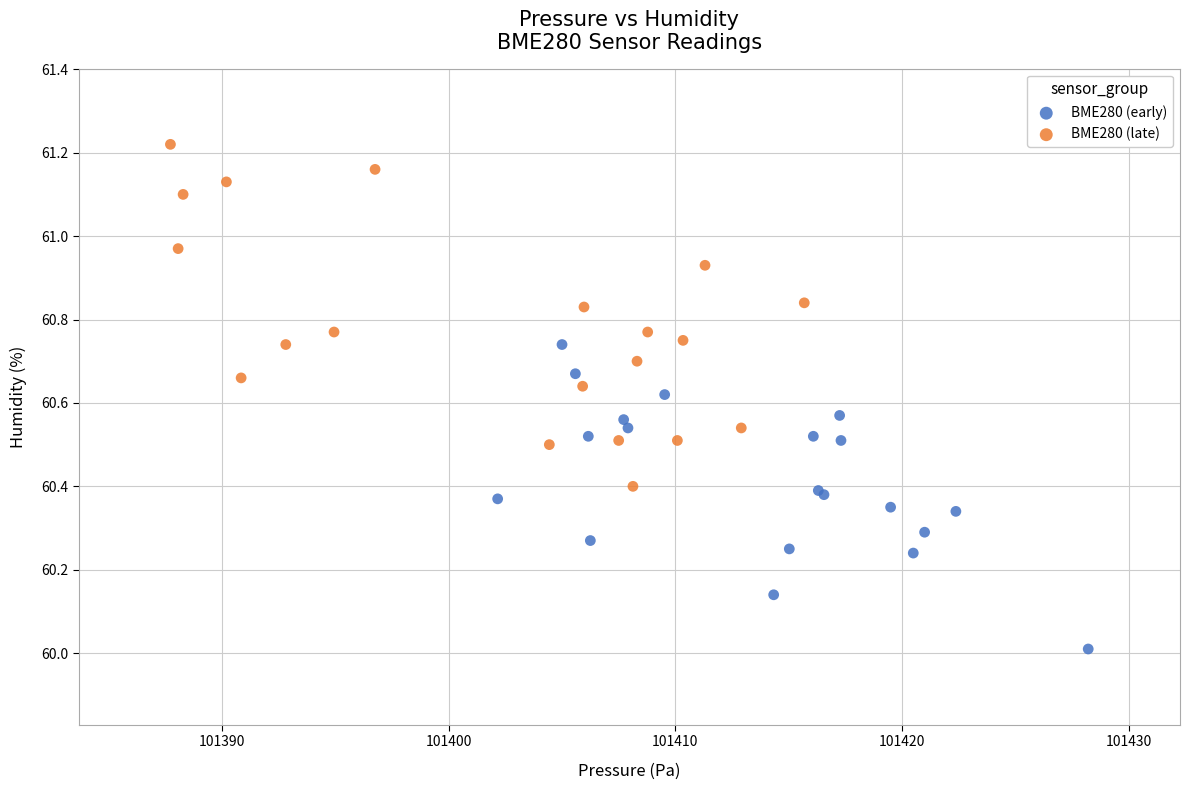

Which series reaches the minimum Y coordinate?

BME280 (early)